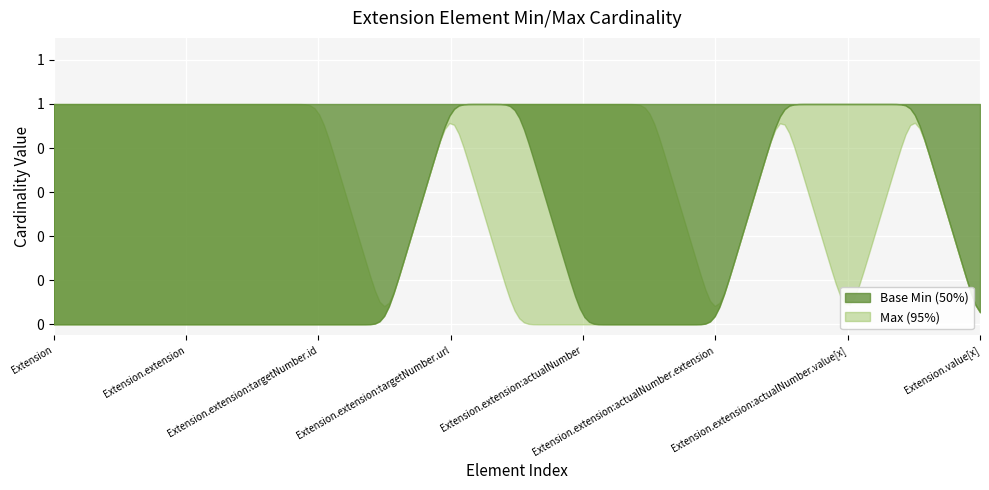

Which series has the largest total across all categories?

Max